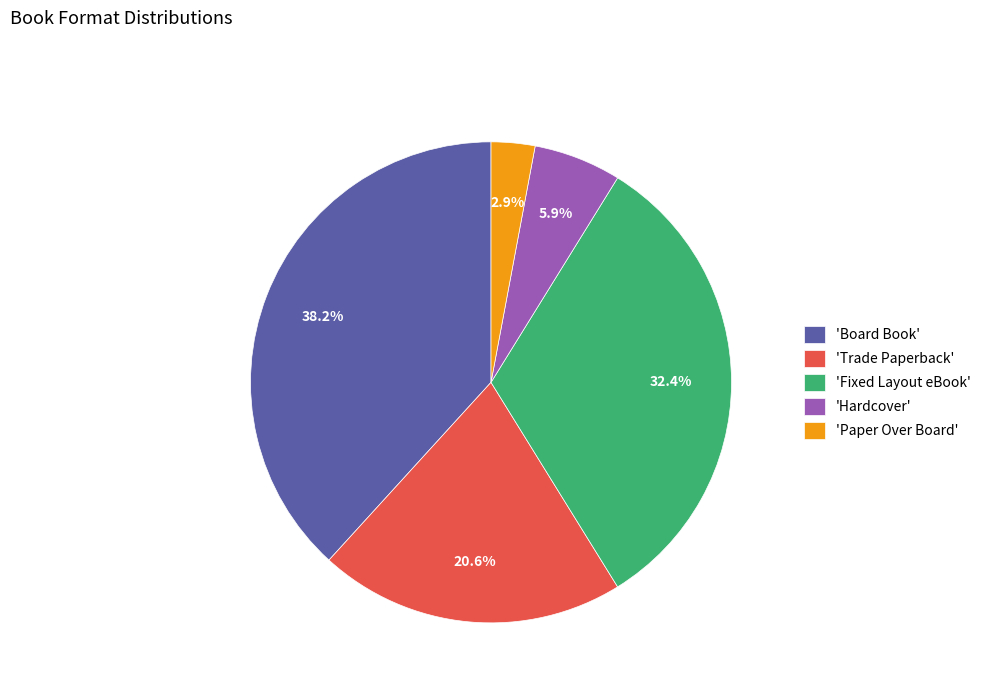

Rank the categories by value from lowest to highest.

'Paper Over Board', 'Hardcover', 'Trade Paperback', 'Fixed Layout eBook', 'Board Book'